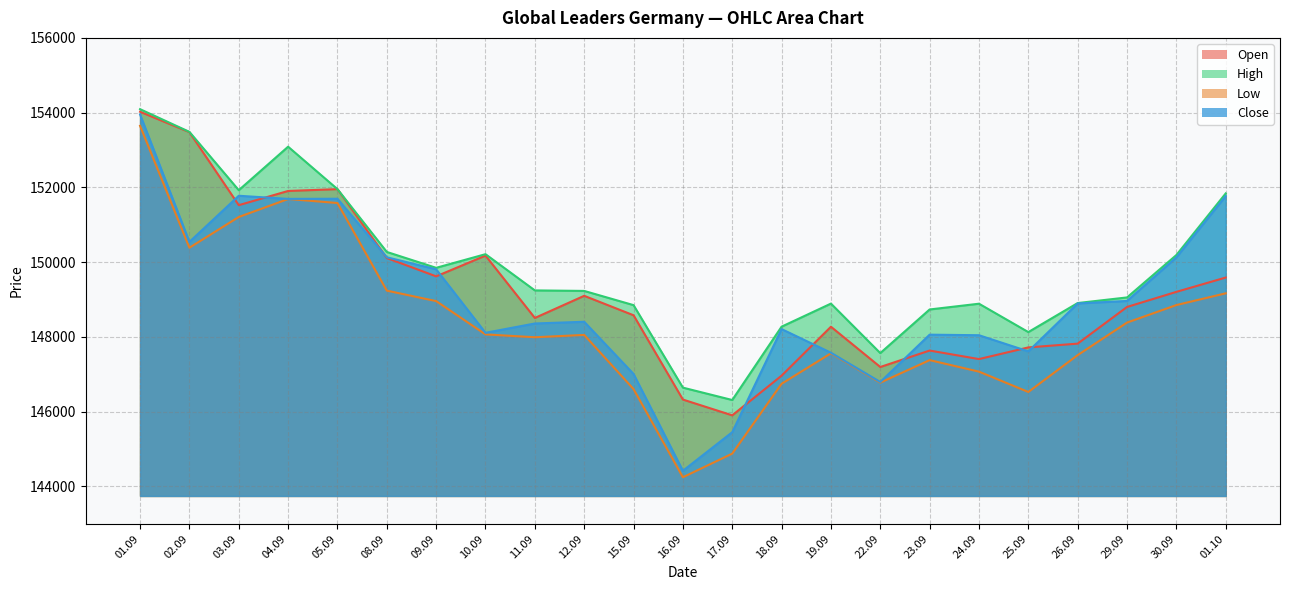

True or false: Low and High cross at least once.

False